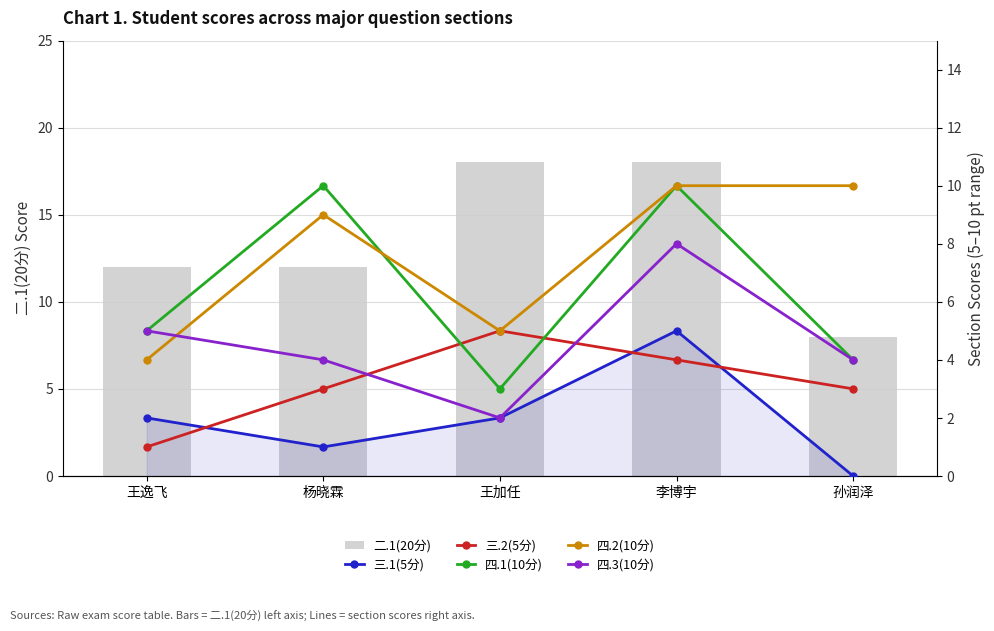

At which category does the chart reach its minimum across all series?

孙润泽